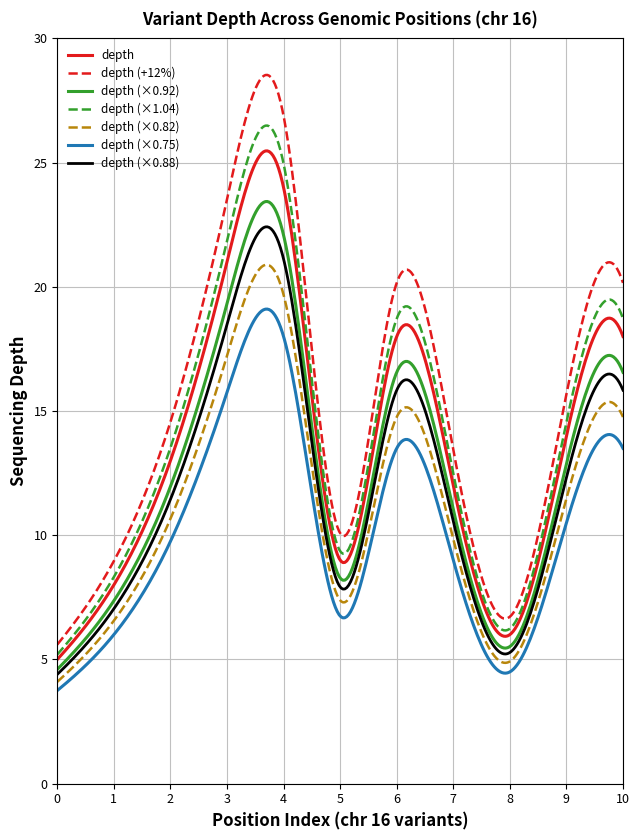

What is the minimum value shown in the chart?

3.8